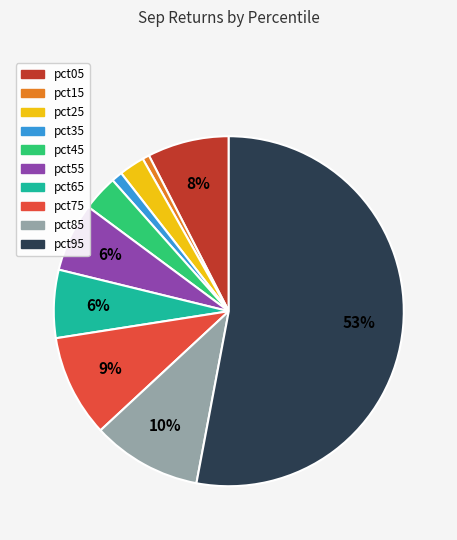

Which slice is the largest?

pct95